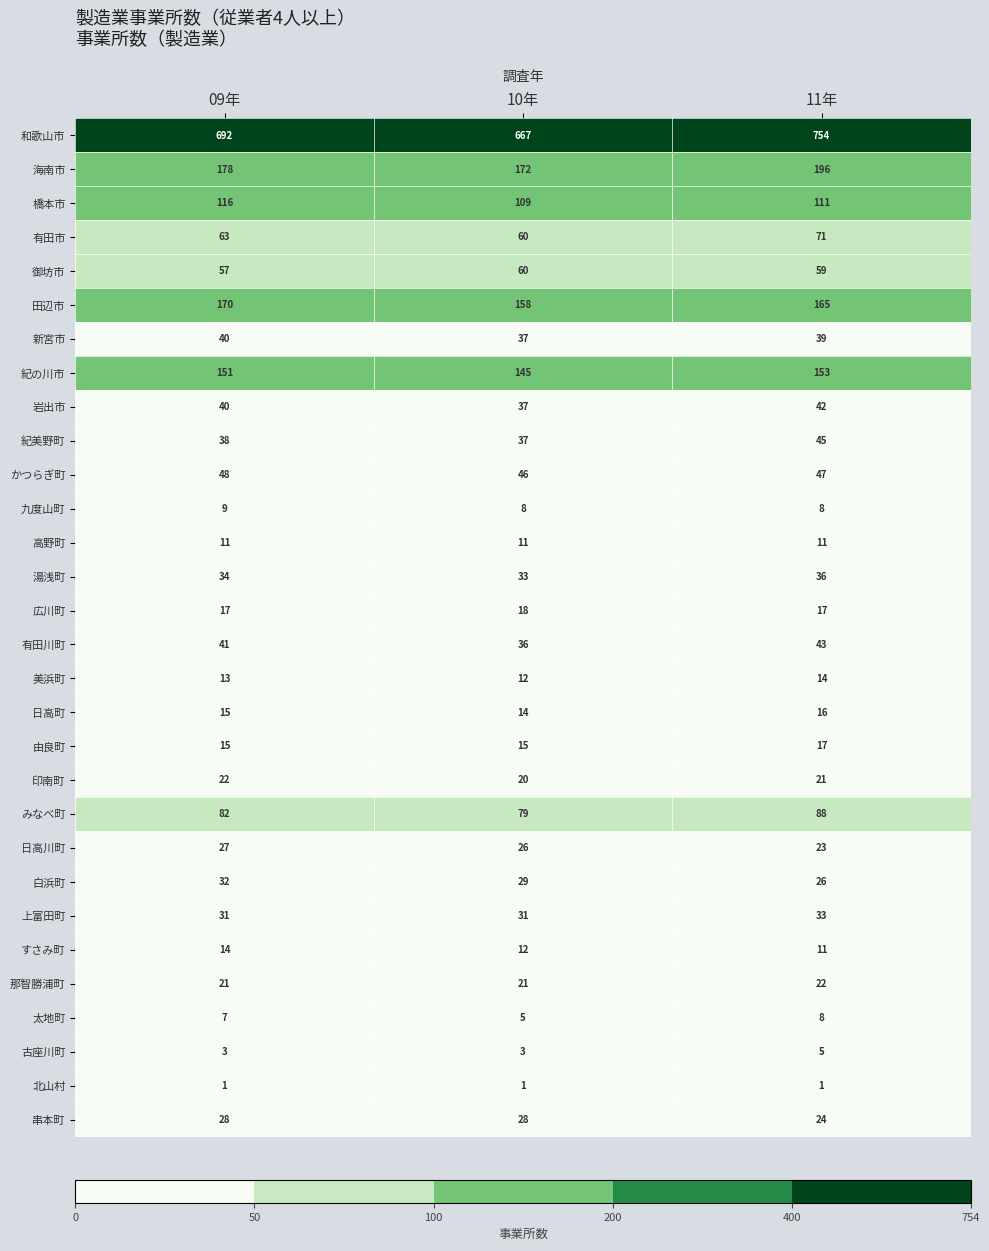

Rank the categories by 美浜町 value from highest to lowest.

11年, 09年, 10年